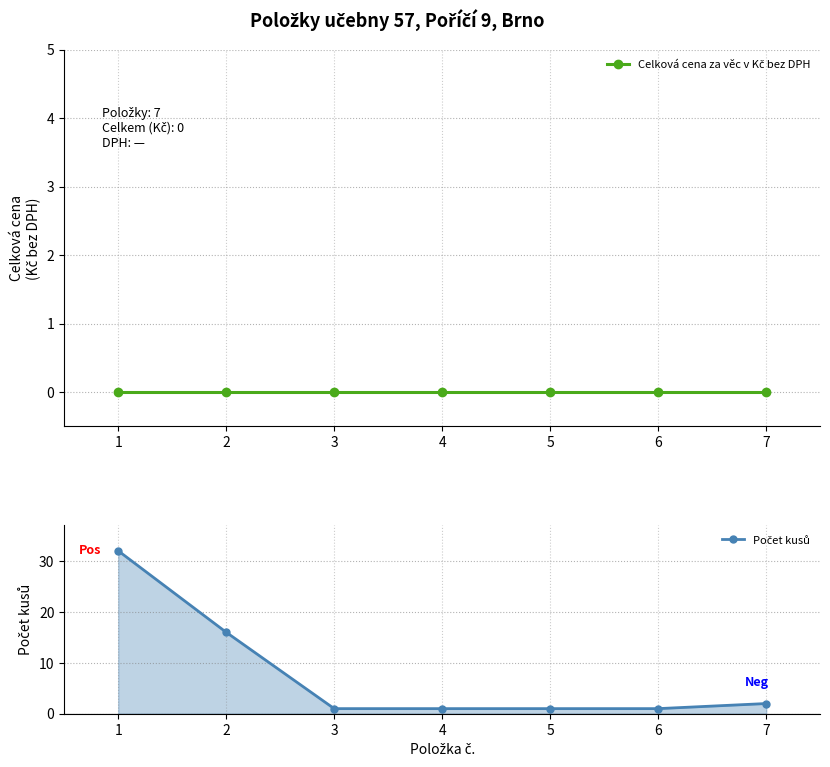

At 1, list the series in order from largest to smallest.

Počet kusů, Celková cena za věc v Kč bez DPH